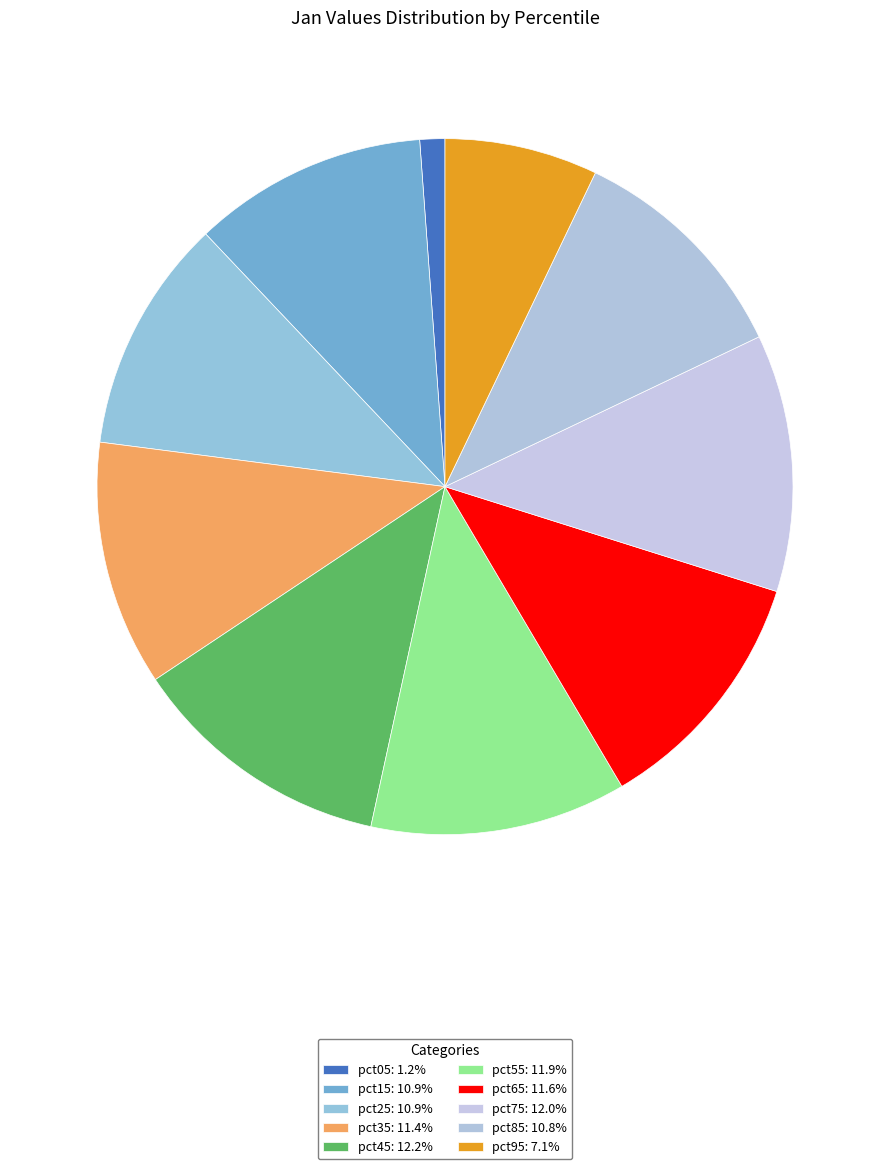

How many segments does this pie chart have?

10